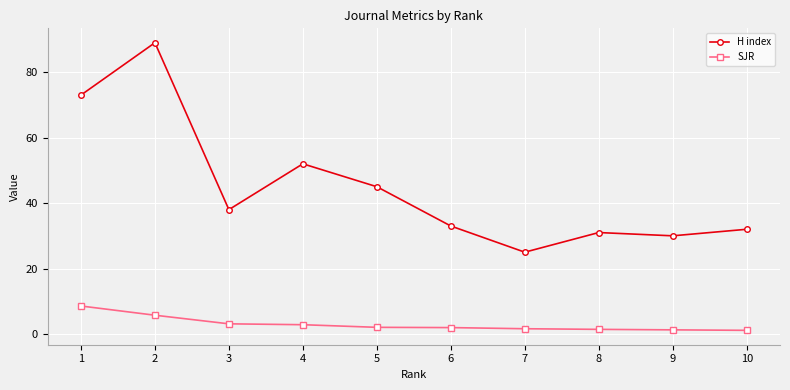

What is the minimum value shown in the chart?

1.1